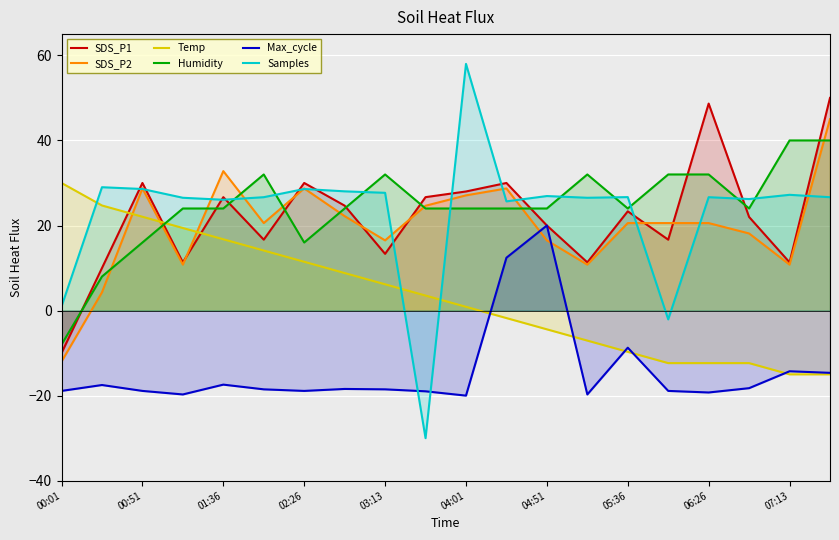

At which category is the sum across all series the highest?

19